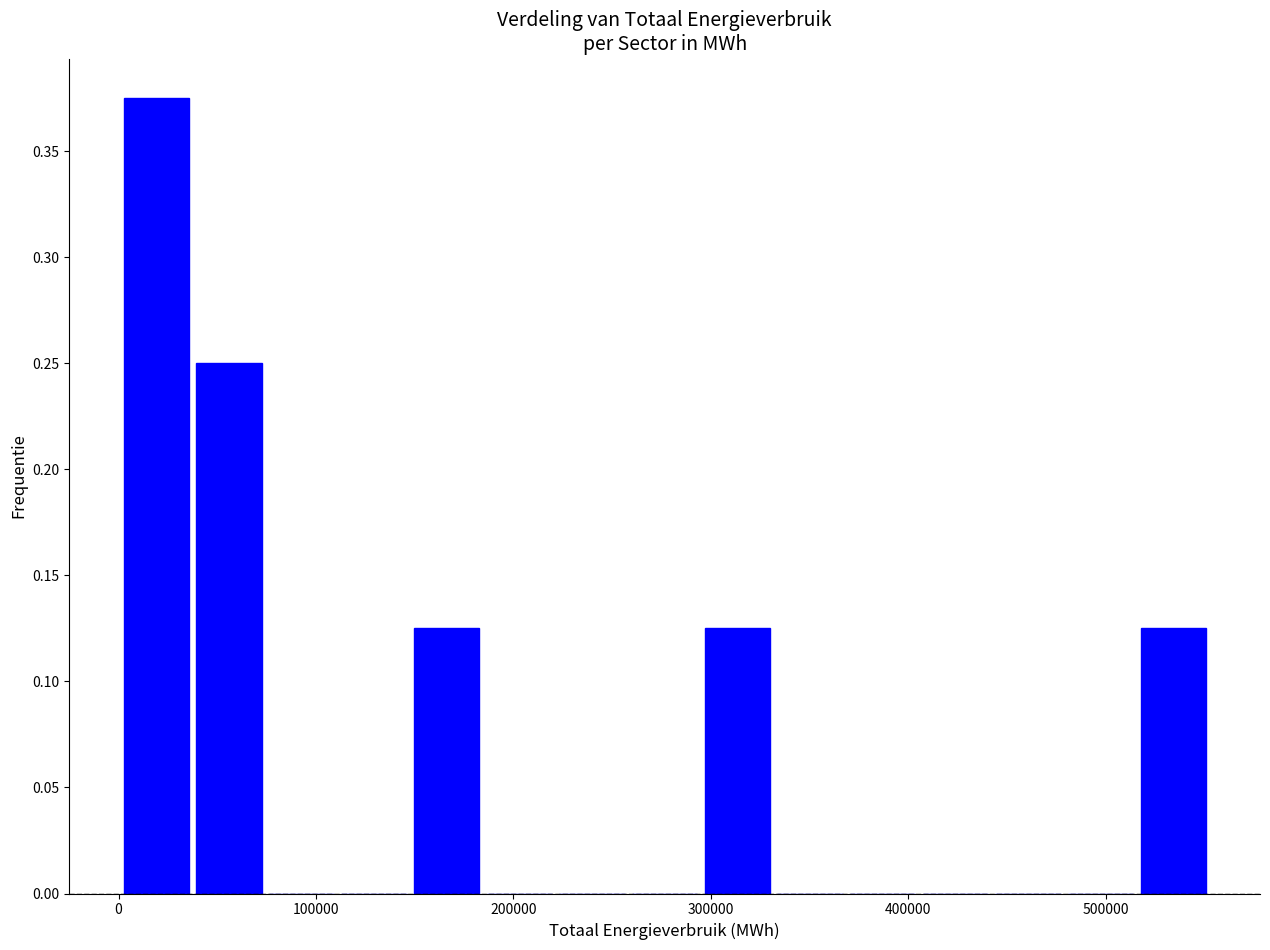

Around what value on the x-axis is the tallest bar? Give the approximate position of its centre, as read against the axis.

20000